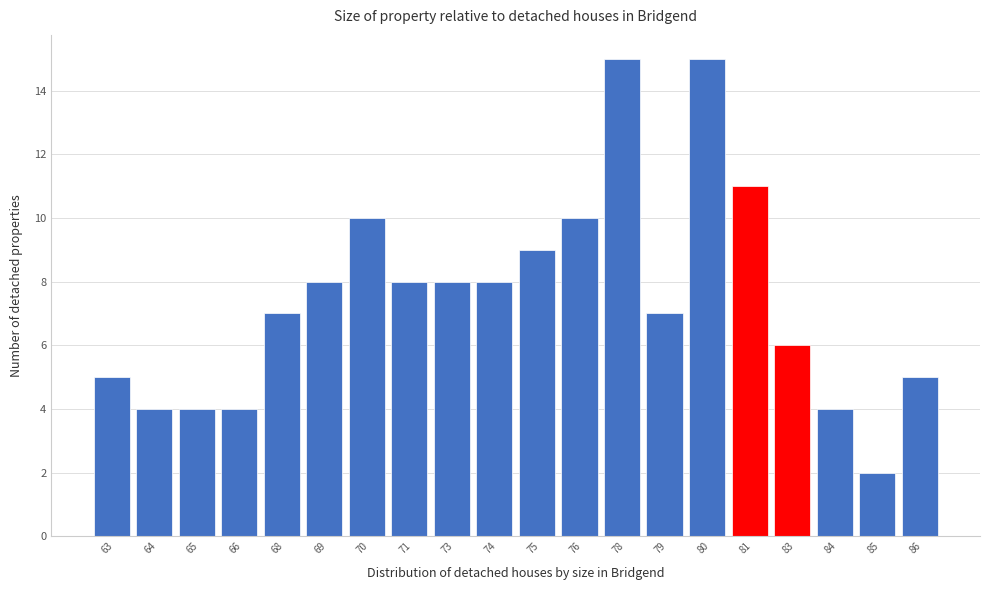

Reading right to left, extract all data points from this chart.

86=5	85=2	84=4	83=6	81=11	80=15	79=7	78=15	76=10	75=9	74=8	73=8	71=8	70=10	69=8	68=7	66=4	65=4	64=4	63=5